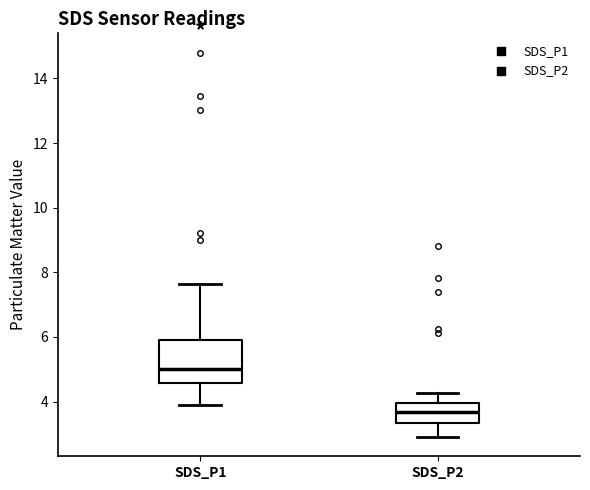

Which box has the lowest median line?

SDS_P2